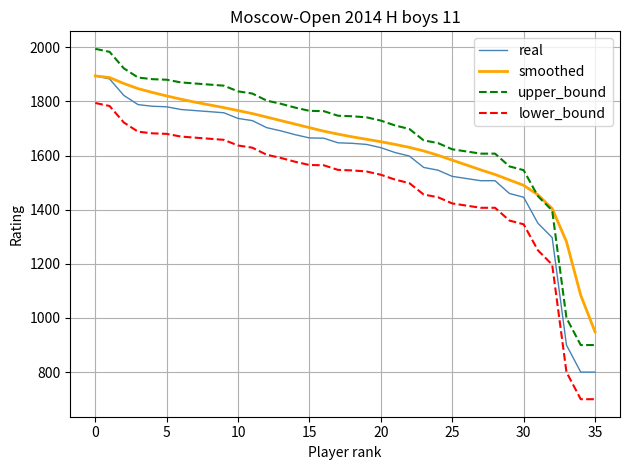

Count the number of categories in the chart.

36